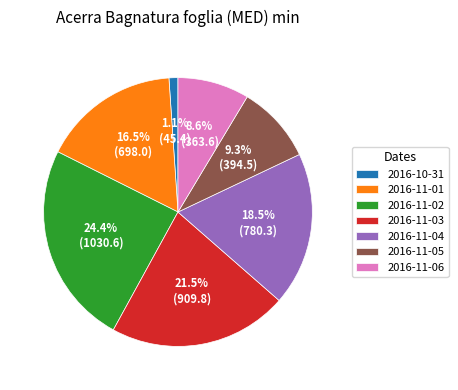

What portion of the pie excludes 2016-10-31?

98.9%